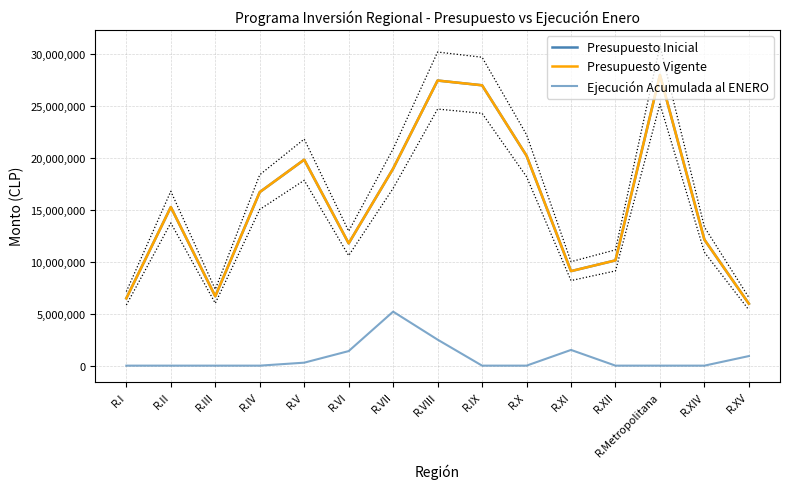

What are all the series names shown in the legend?

Presupuesto Inicial, Presupuesto Vigente, Ejecución Acumulada al ENERO